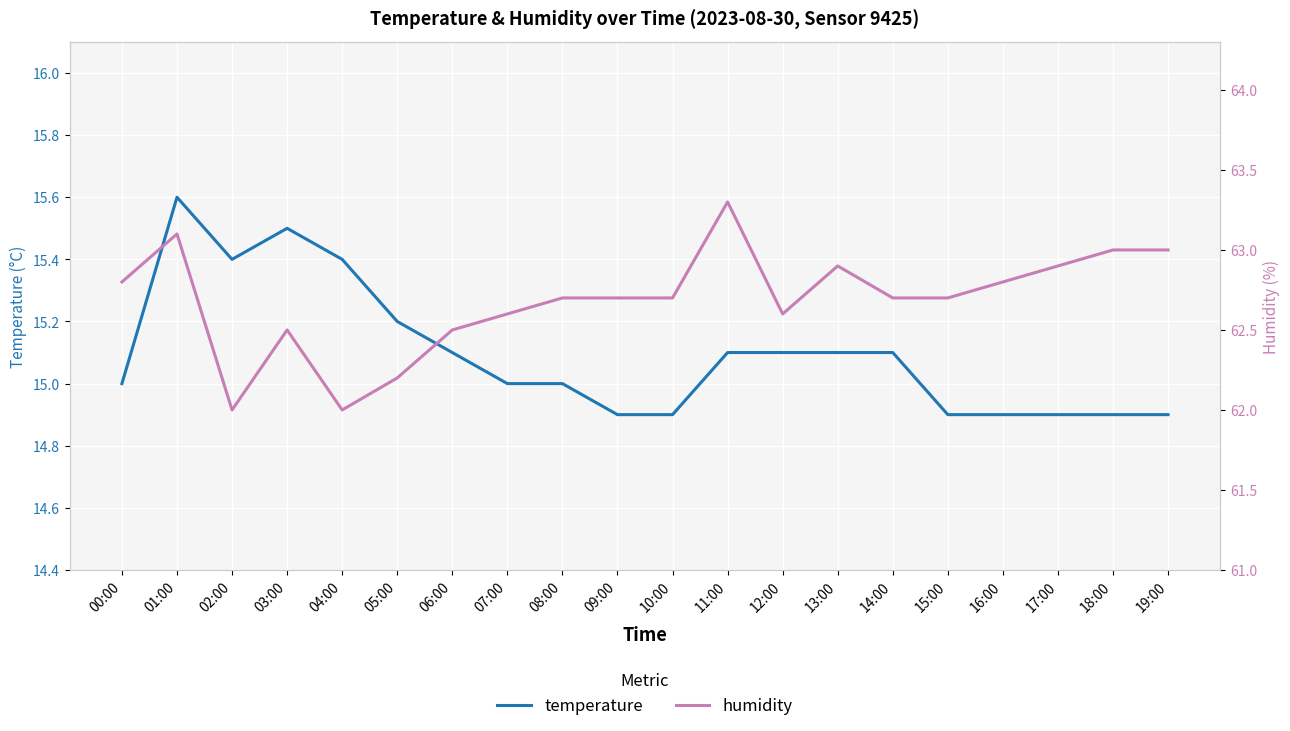

At which label is humidity closest to 62?

02:00